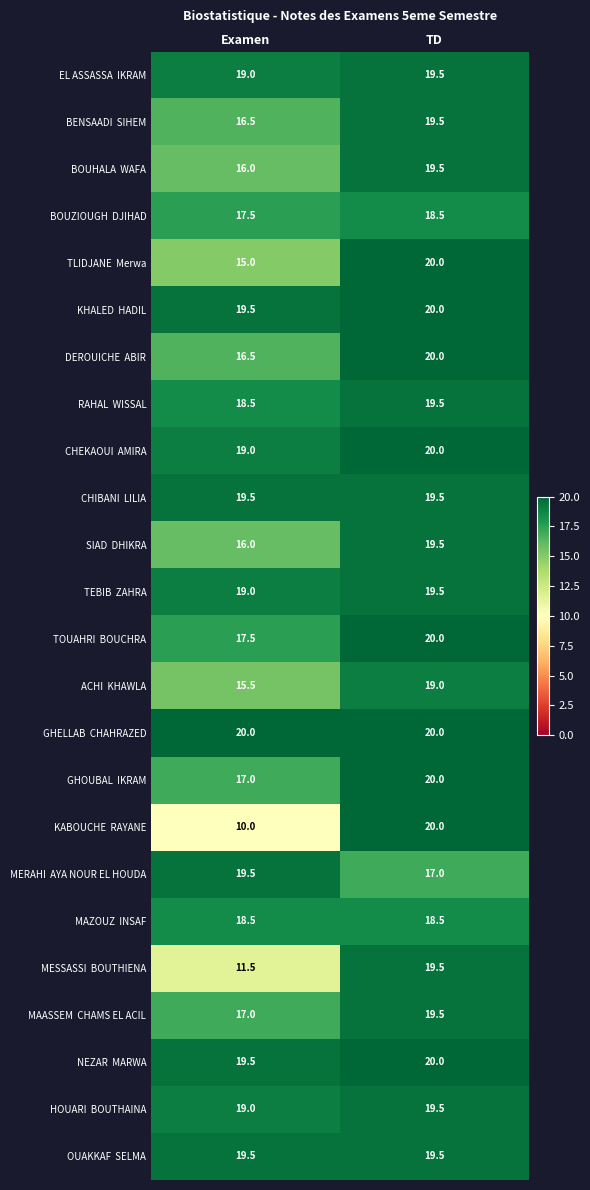

What is the total value across all series at TD?

467.5